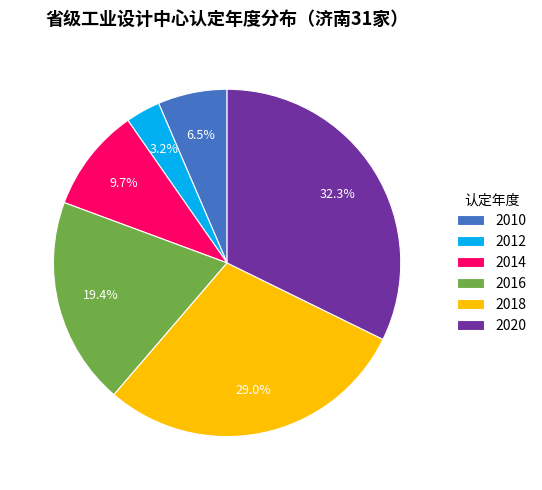

Is it true that 2020 is 32% of the pie?

True